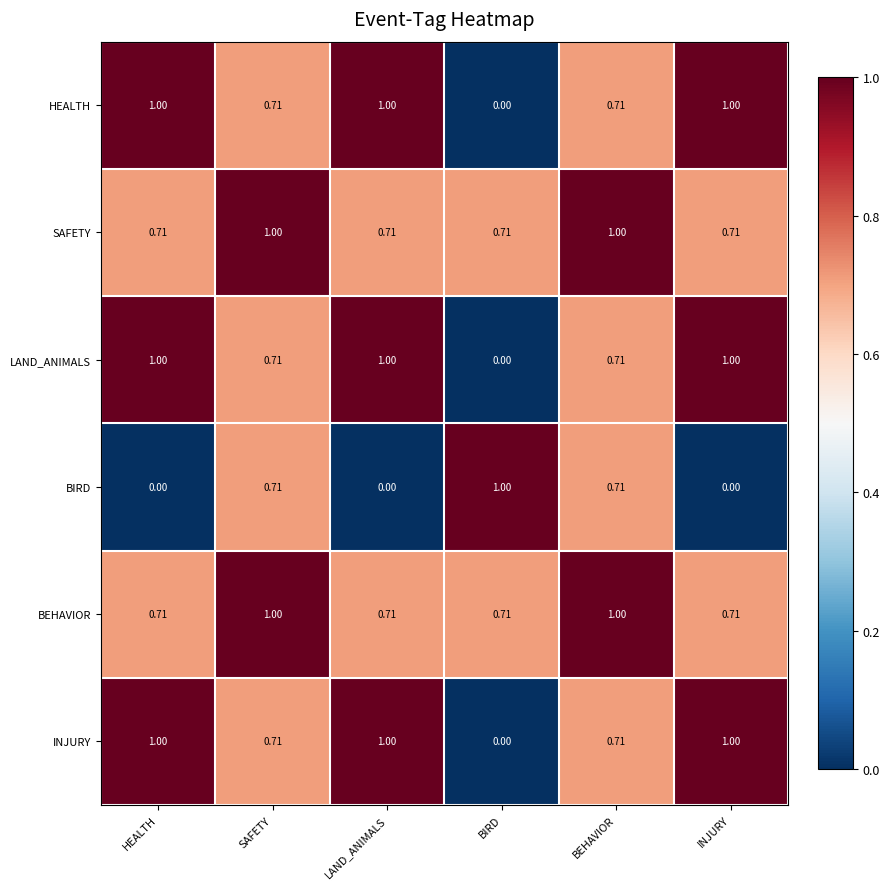

At how many categories does at least one series exceed 0?

6